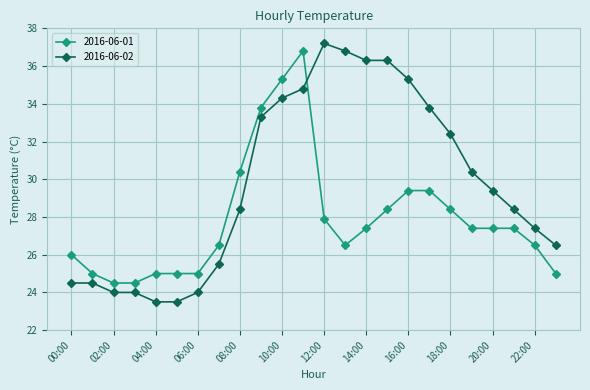

What is the difference between the maximum and minimum values in the 2016-06-01 series?

12.3